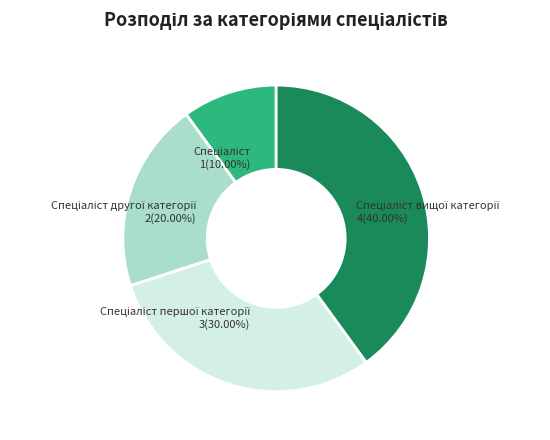

Is there a majority slice in this chart?

No